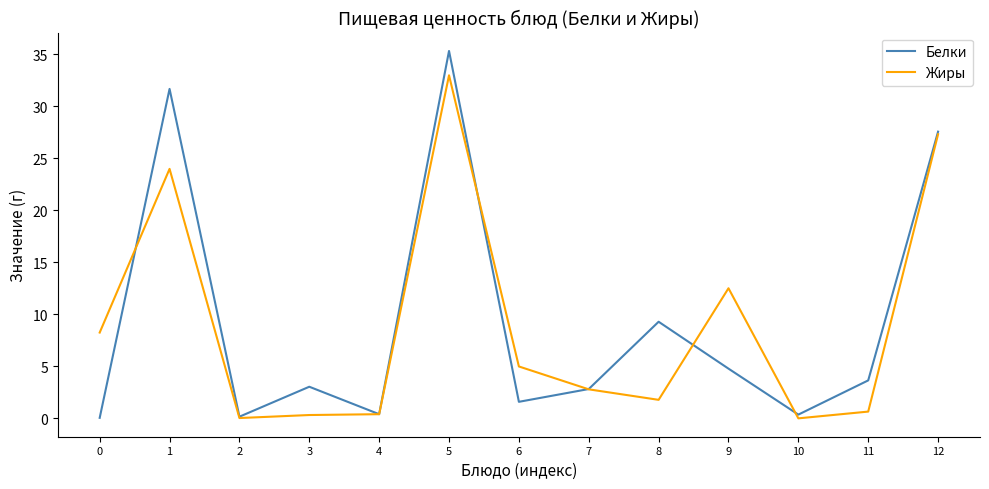

True or false: Белки and Жиры intersect in this chart.

True